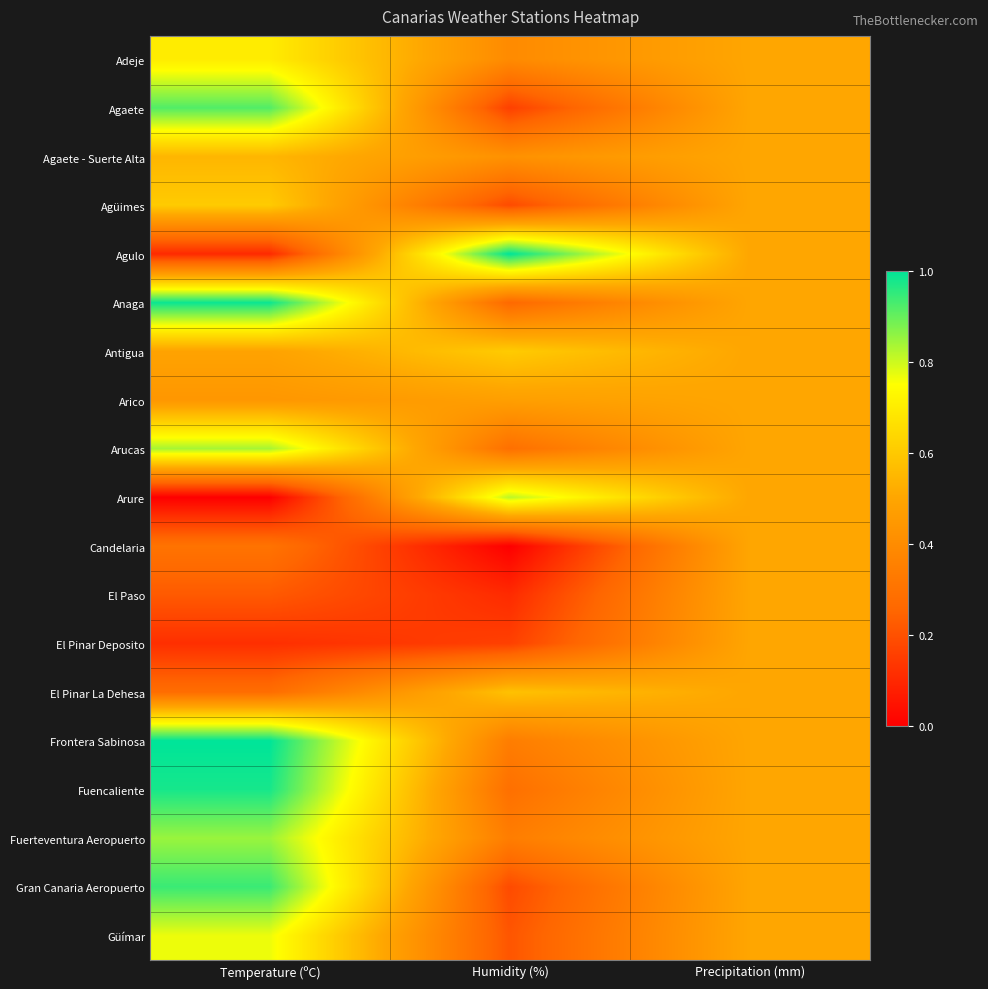

Count the number of data series in this chart.

19